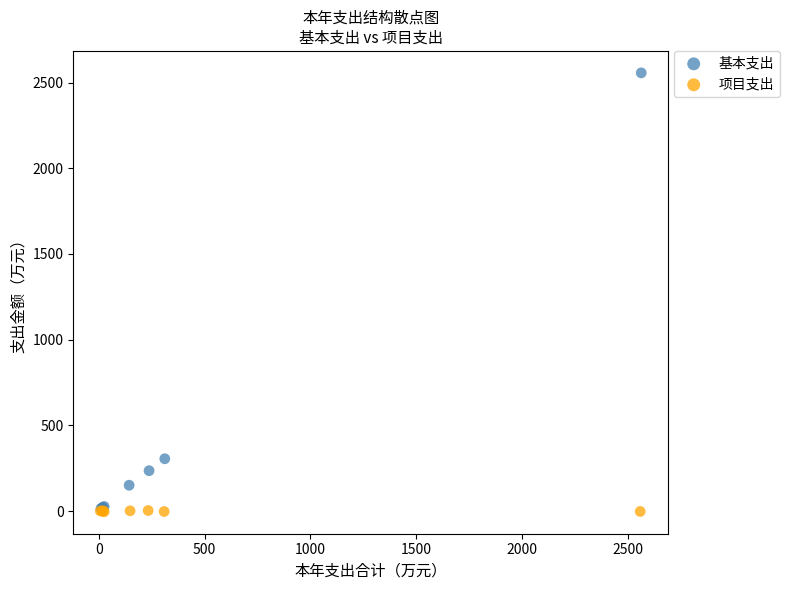

Which series contains the highest Y value?

基本支出